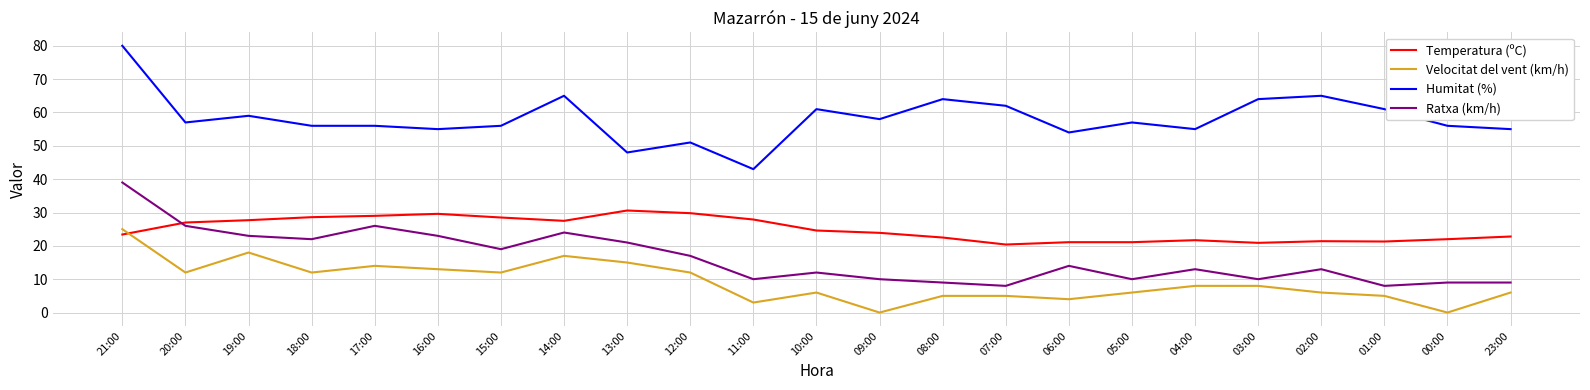

At 20:00, list the series in order from smallest to largest.

Velocitat del vent (km/h), Ratxa (km/h), Temperatura (ºC), Humitat (%)